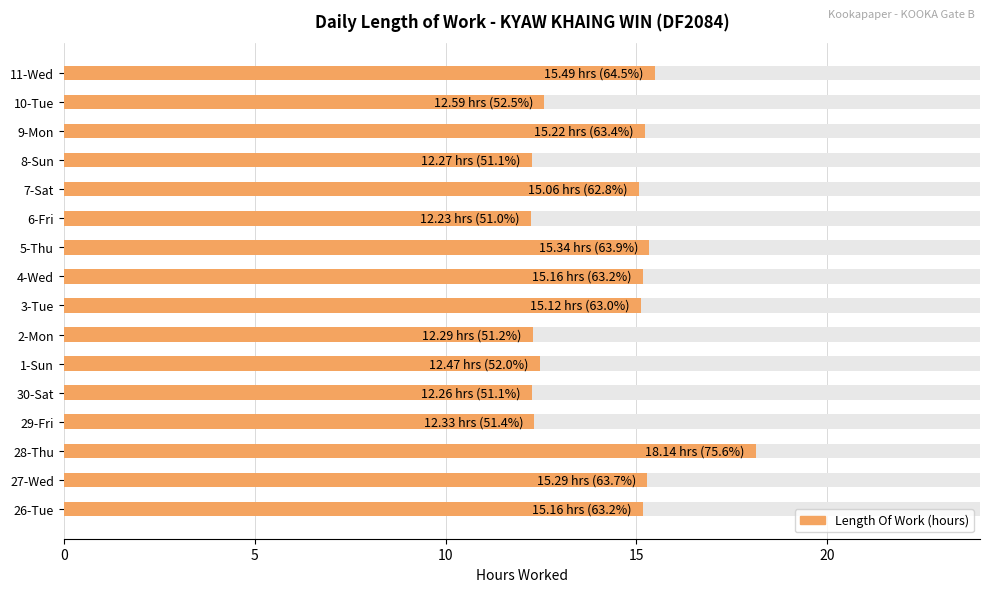

Is it true that the value at 28-Thu is 6.3?

False